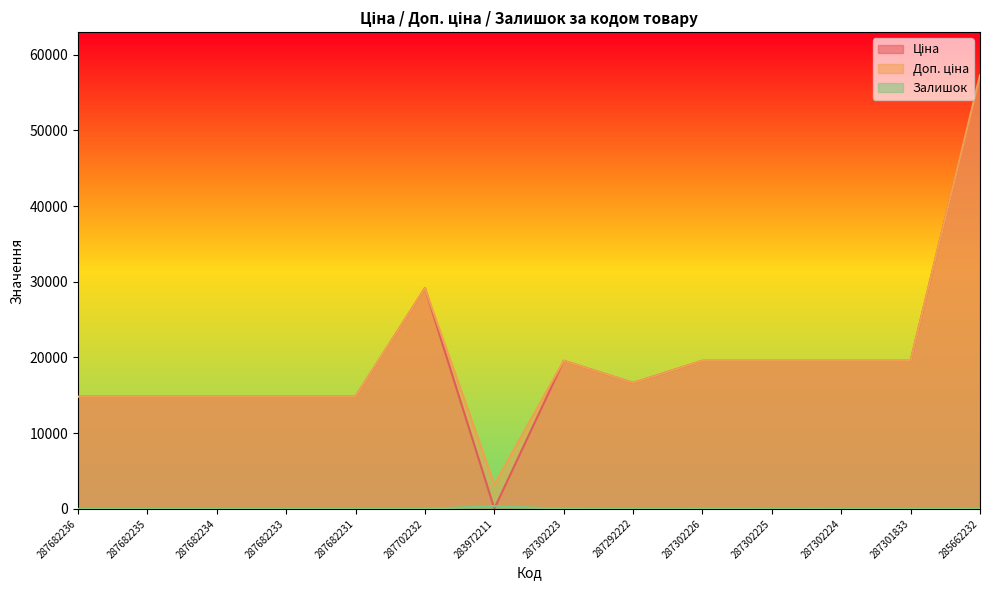

The value of Залишок at 287302223 is 3.2. True or false?

False